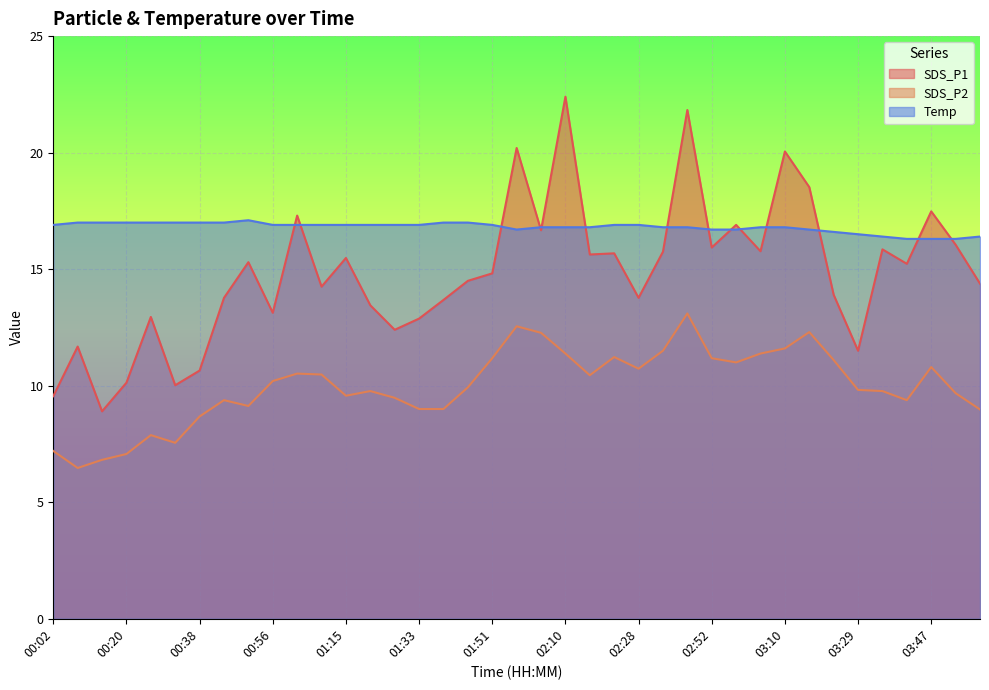

At which category does SDS_P2 reach its first local peak?

00:26